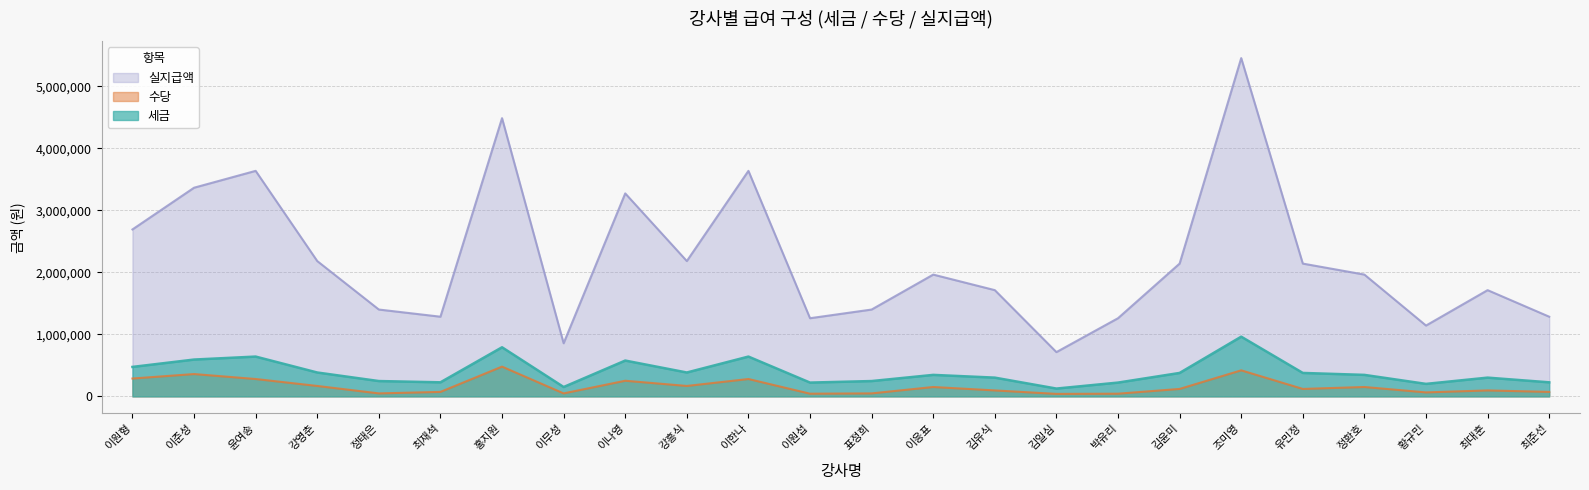

True or false: 세금 and 실지급액 intersect in this chart.

False